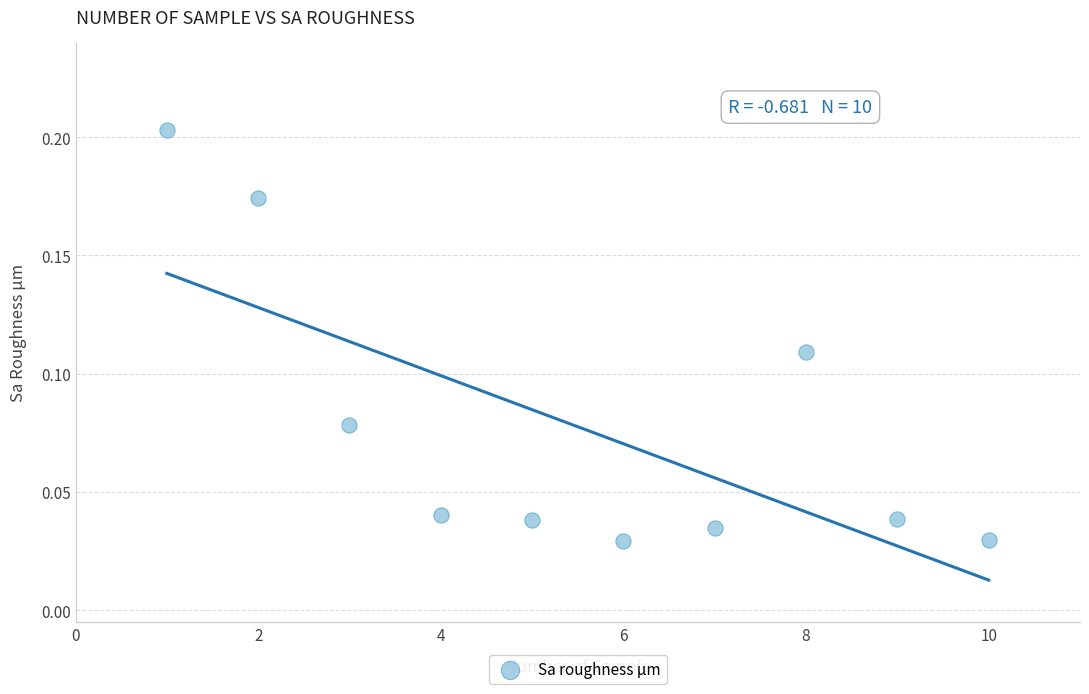

What is the average X value?

5.5